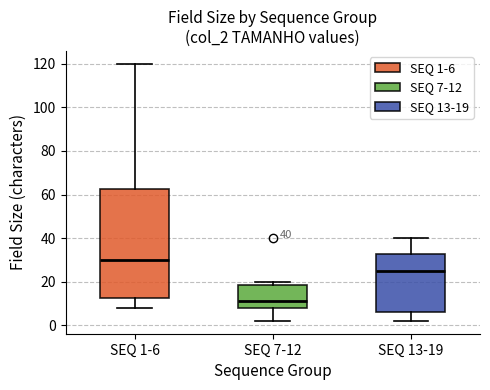

Which box is the tallest, from its lower edge to its upper edge?

SEQ 1-6